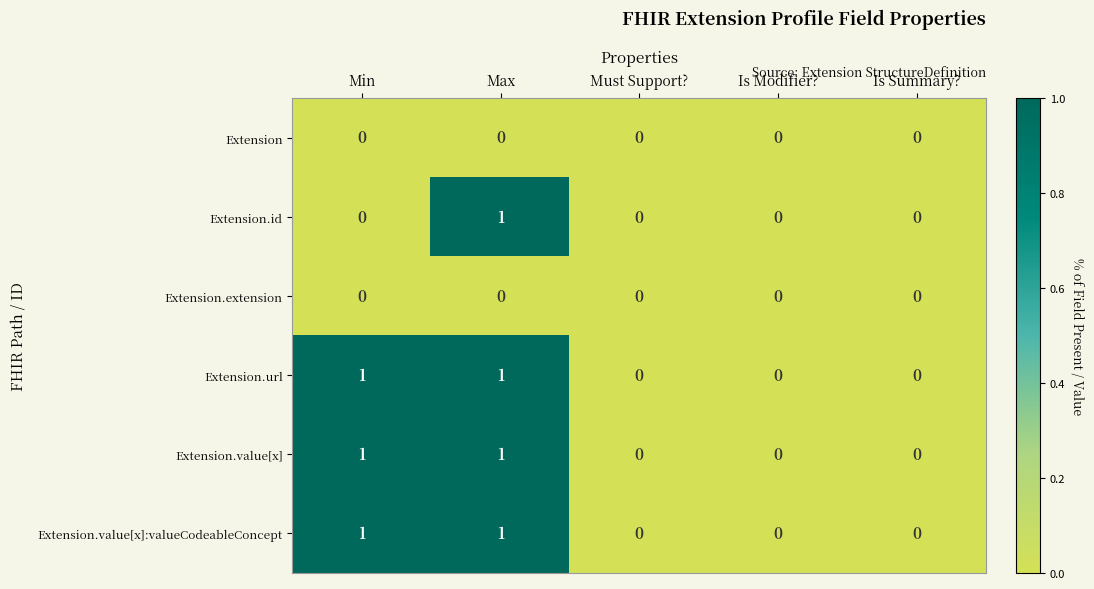

What is the total value across all series at Max?

4